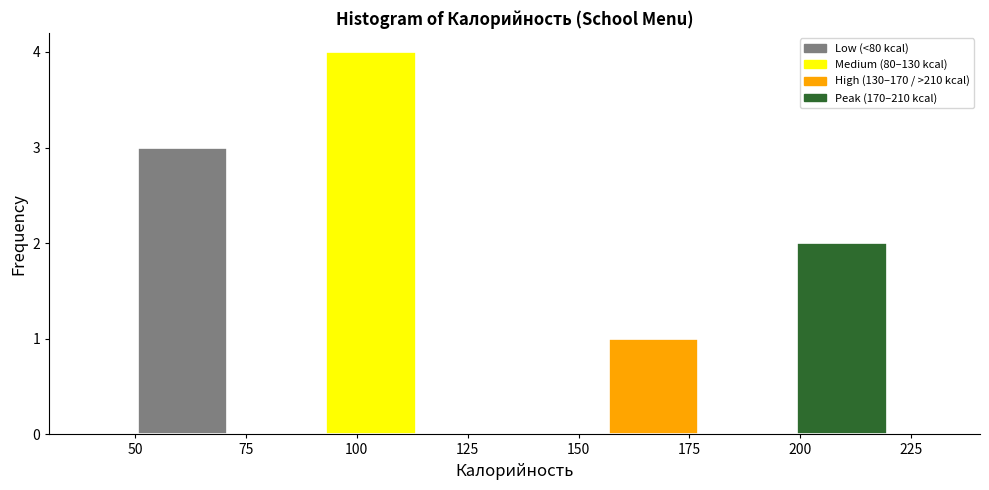

Reading left to right, transcribe this chart: for each bar, give the range it covers on the x-axis and its height. Neither the bar edges nor the heights are printed on the chart, so give them approximately, as read against the axes.

50 to 70: 3
70 to 95: 0
95 to 115: 4
115 to 135: 0
135 to 155: 0
155 to 180: 1
180 to 200: 0
200 to 220: 2